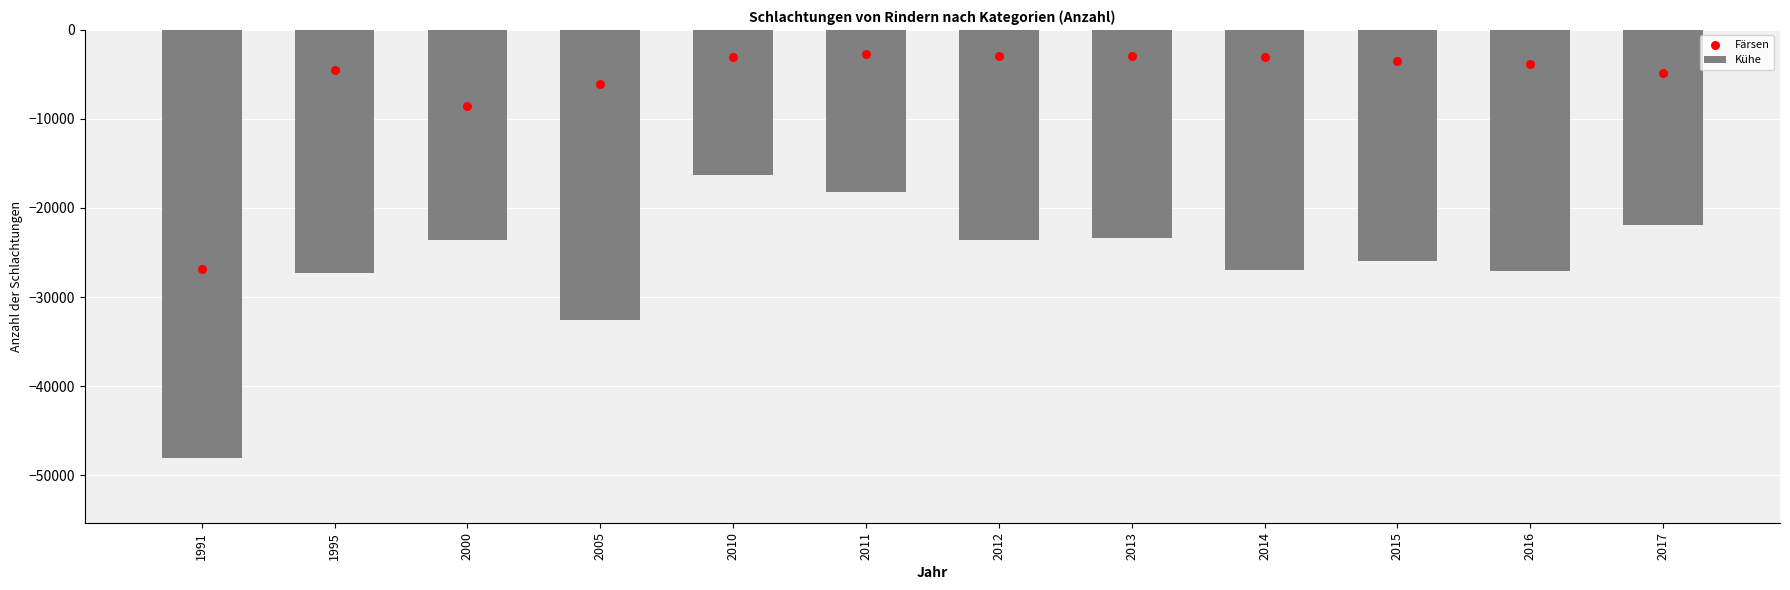

Which series has the largest total across all categories?

Färsen